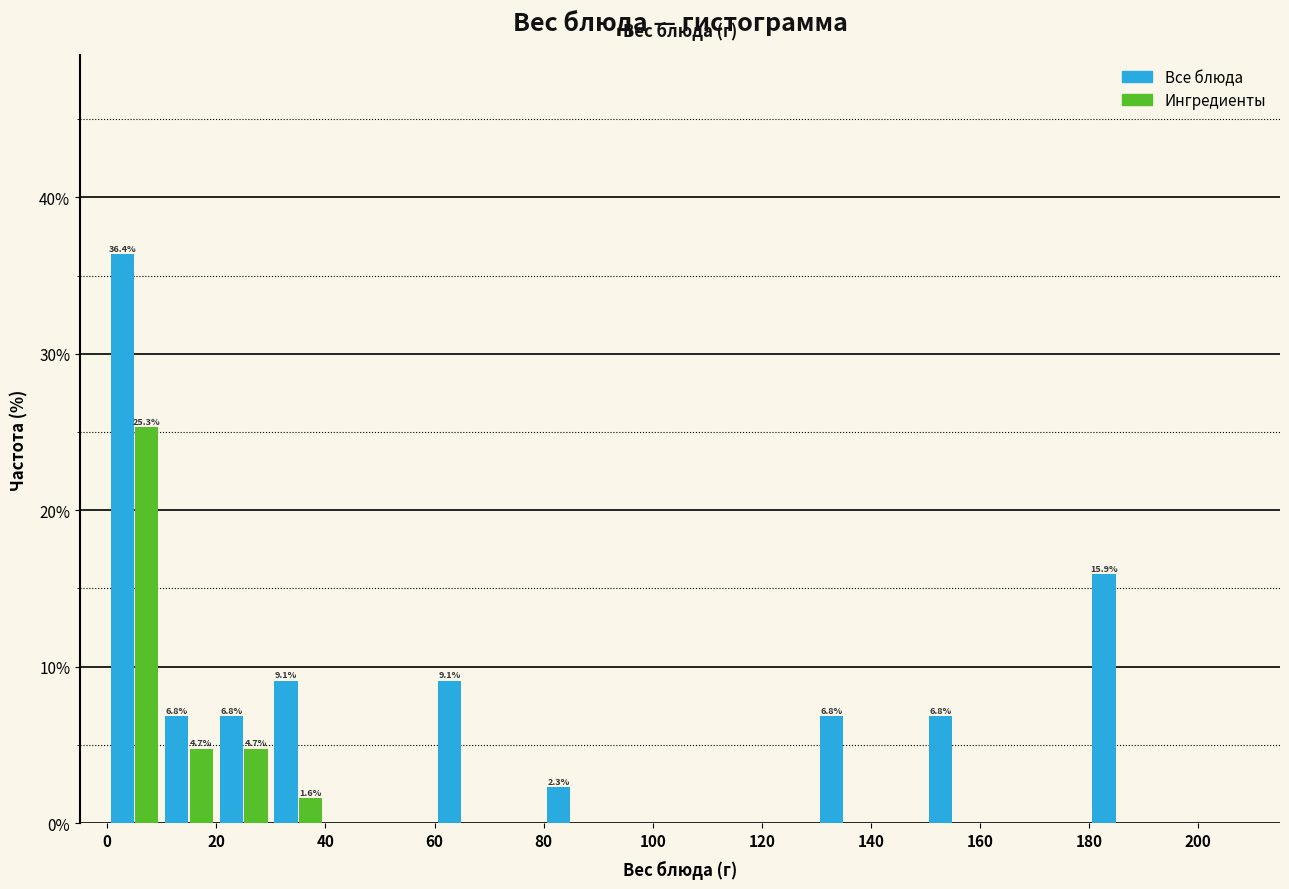

In the Ингредиенты series, which range on the x-axis has the tallest bar?

0 to 10